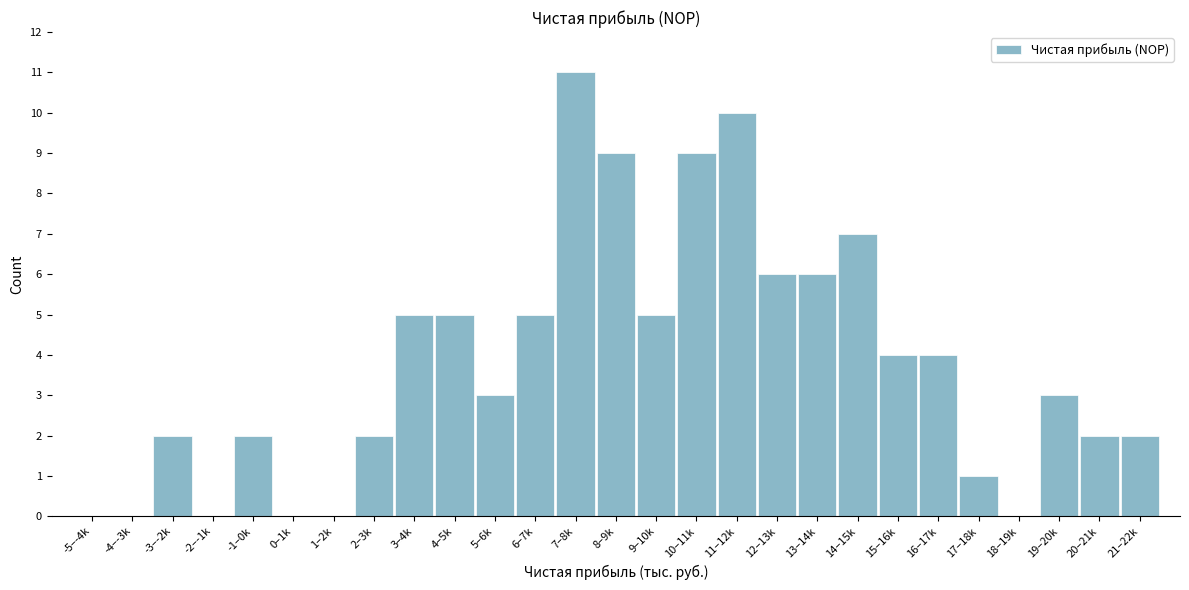

Reading left to right, what are all the values shown in this chart?

-5–-4k=0	-4–-3k=0	-3–-2k=2	-2–-1k=0	-1–0k=2	0–1k=0	1–2k=0	2–3k=2	3–4k=5	4–5k=5	5–6k=3	6–7k=5	7–8k=11	8–9k=9	9–10k=5	10–11k=9	11–12k=10	12–13k=6	13–14k=6	14–15k=7	15–16k=4	16–17k=4	17–18k=1	18–19k=0	19–20k=3	20–21k=2	21–22k=2